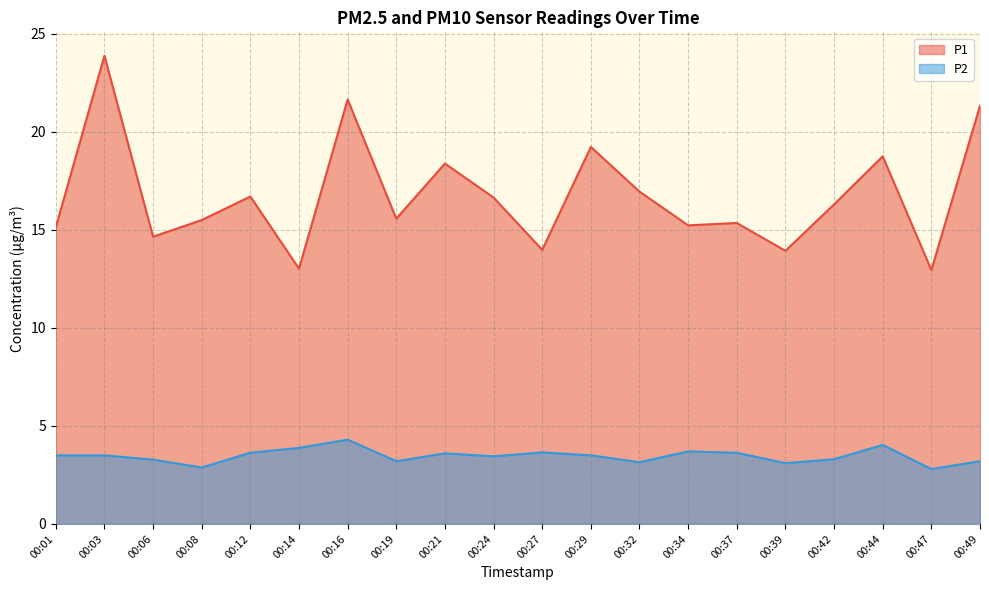

What is the smallest value displayed?

2.8